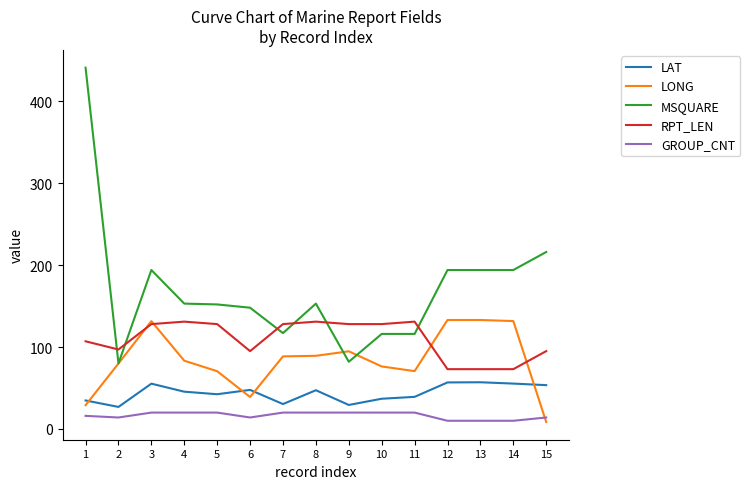

True or false: GROUP_CNT and MSQUARE cross at least once.

False